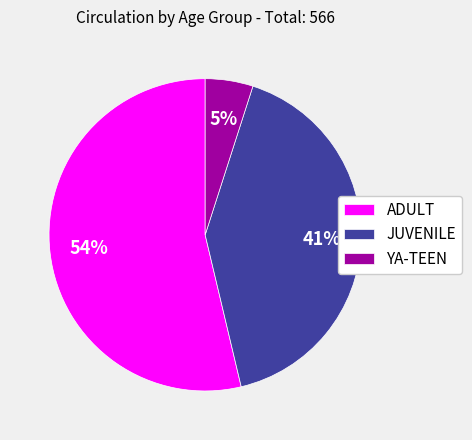

To the nearest percent, what is the difference between the YA-TEEN and JUVENILE slice percentages?

36%